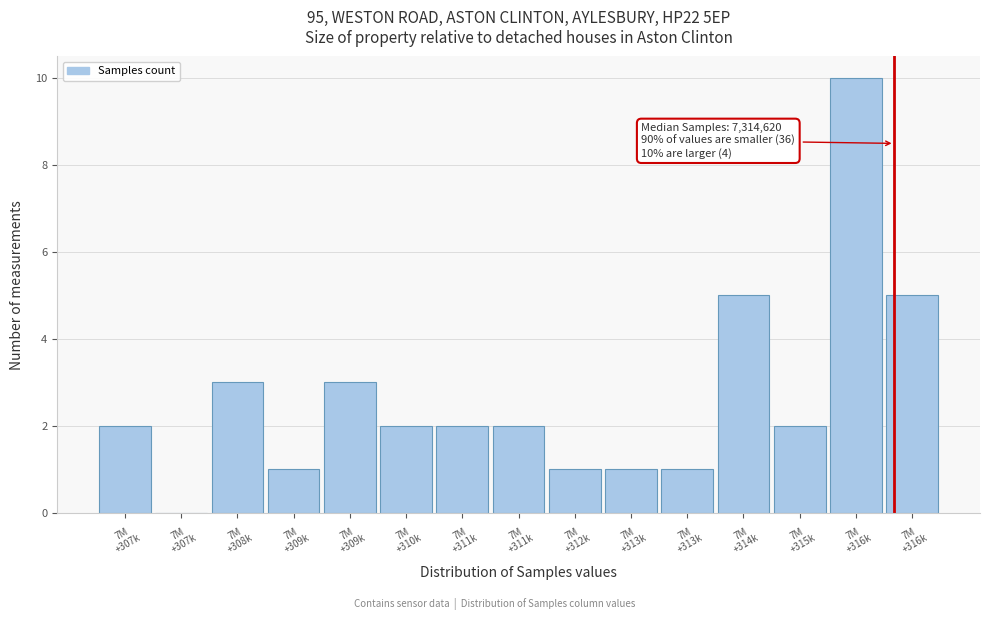

How many values are above zero?

14